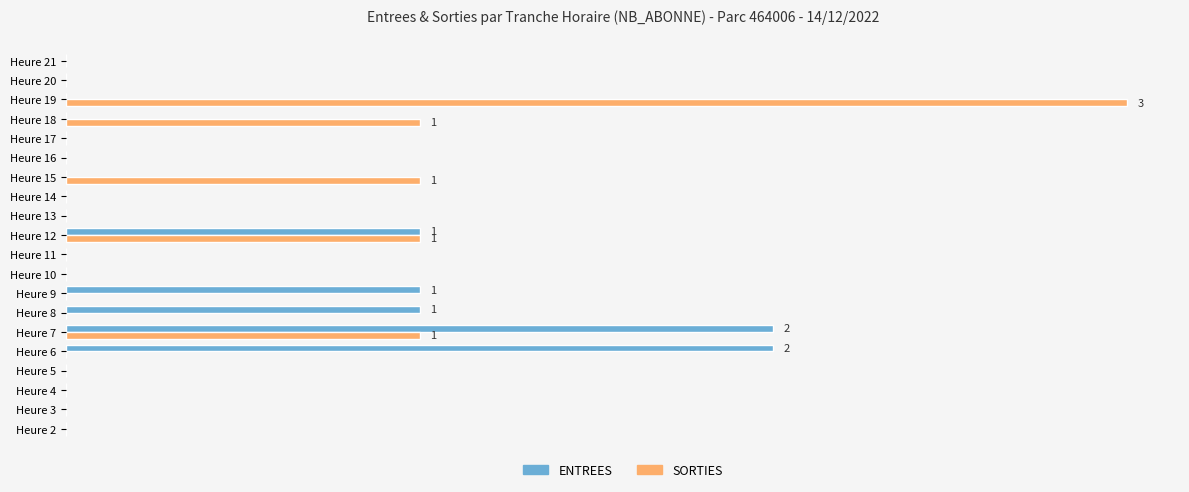

What are all the series names shown in the legend?

ENTREES, SORTIES